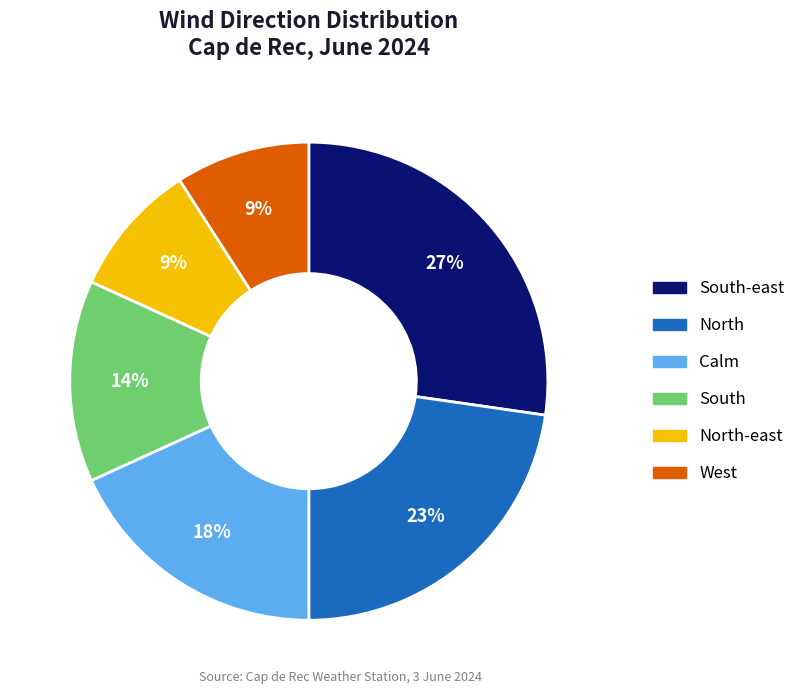

To the nearest percent, what is the average slice percentage?

17%